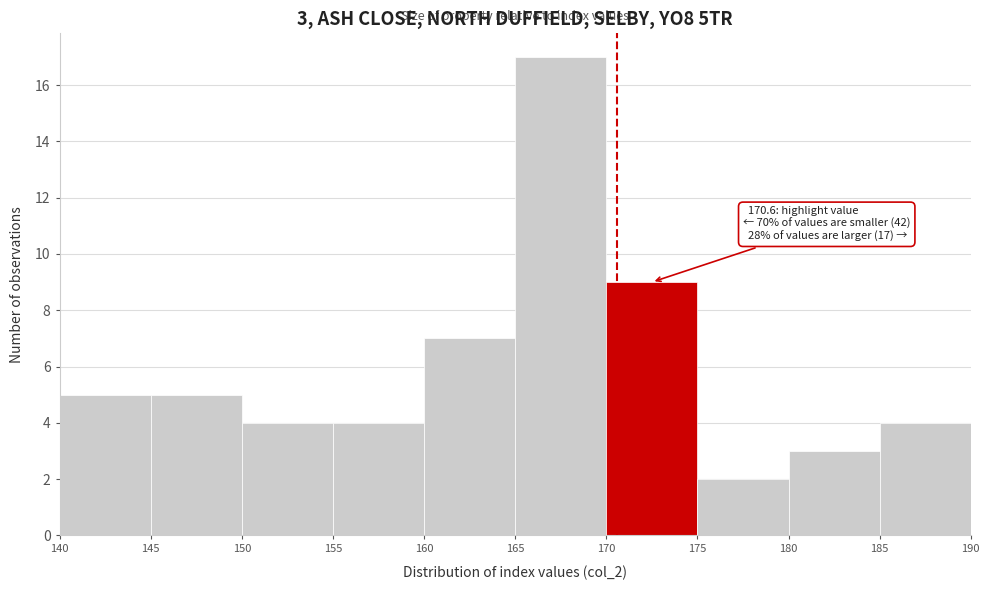

Which range on the x-axis has the tallest bar?

165 to 170